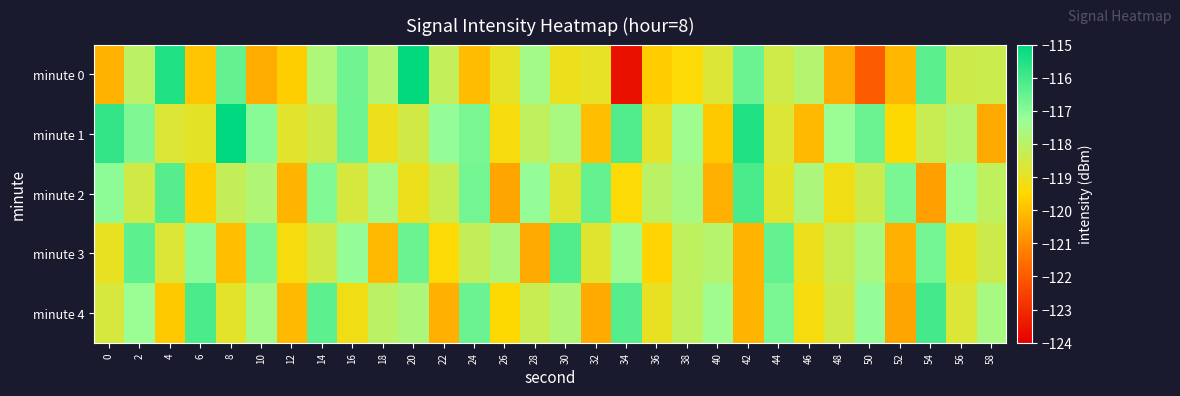

At which category does the chart reach its peak across all series?

8